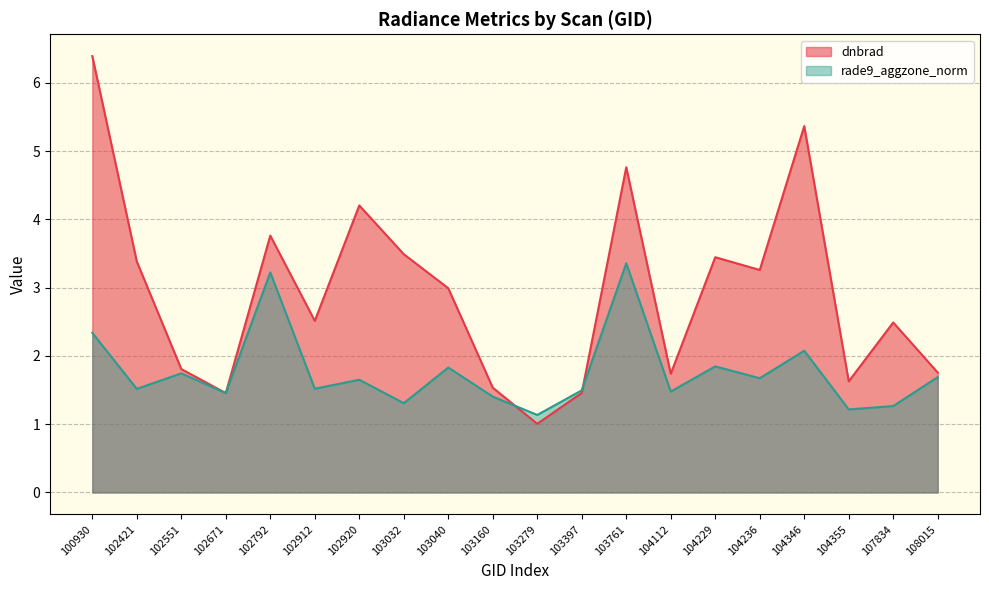

How many interior local peaks does the dnbrad series have?

6